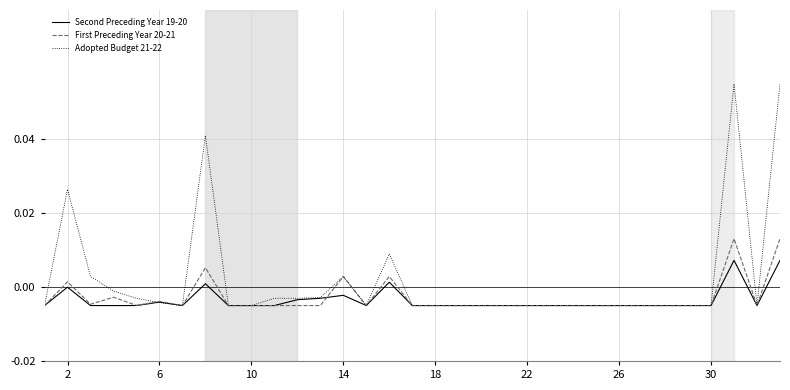

List the series in order of their peak value, lowest first.

Second Preceding Year 19-20, First Preceding Year 20-21, Adopted Budget 21-22